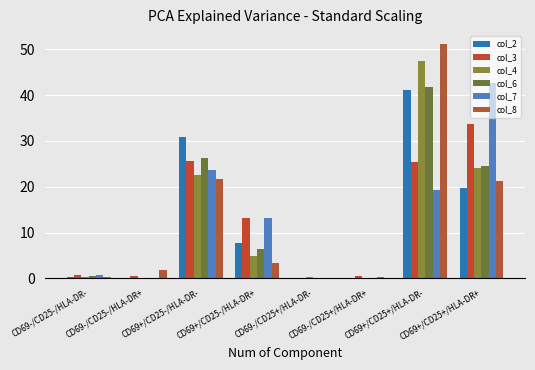

Which has a higher value, CD69-/CD25-/HLA-DR+ or CD69-/CD25+/HLA-DR-?

CD69-/CD25+/HLA-DR-